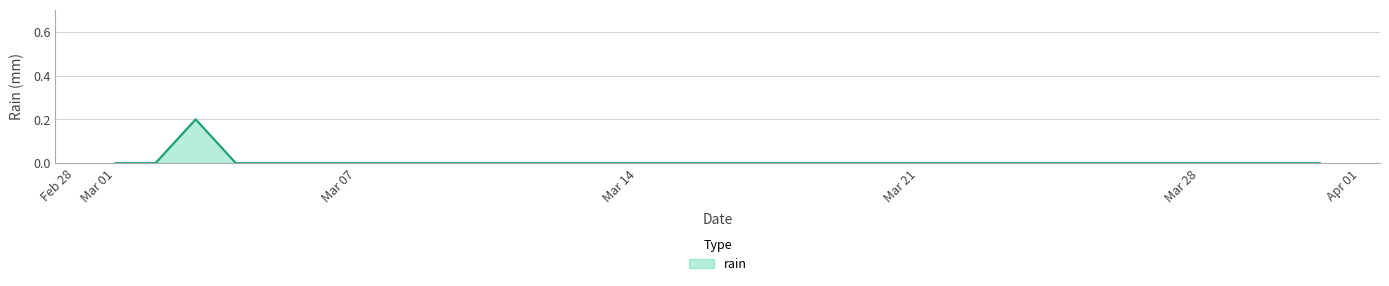

Reading left to right, transcribe all the data shown in this chart.

2017-03-01=0.0	2017-03-02=0.0	2017-03-03=0.2	2017-03-04=0.0	2017-03-05=0.0	2017-03-06=0.0	2017-03-07=0.0	2017-03-08=0.0	2017-03-09=0.0	2017-03-10=0.0	2017-03-11=0.0	2017-03-12=0.0	2017-03-13=0.0	2017-03-14=0.0	2017-03-15=0.0	2017-03-16=0.0	2017-03-17=0.0	2017-03-18=0.0	2017-03-19=0.0	2017-03-20=0.0	2017-03-21=0.0	2017-03-22=0.0	2017-03-23=0.0	2017-03-24=0.0	2017-03-25=0.0	2017-03-26=0.0	2017-03-27=0.0	2017-03-28=0.0	2017-03-29=0.0	2017-03-30=0.0	2017-03-31=0.0